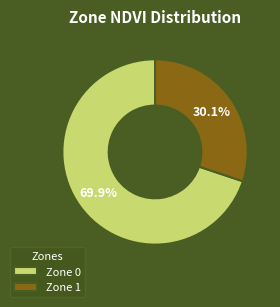

To the nearest percent, what is the average slice percentage?

50%